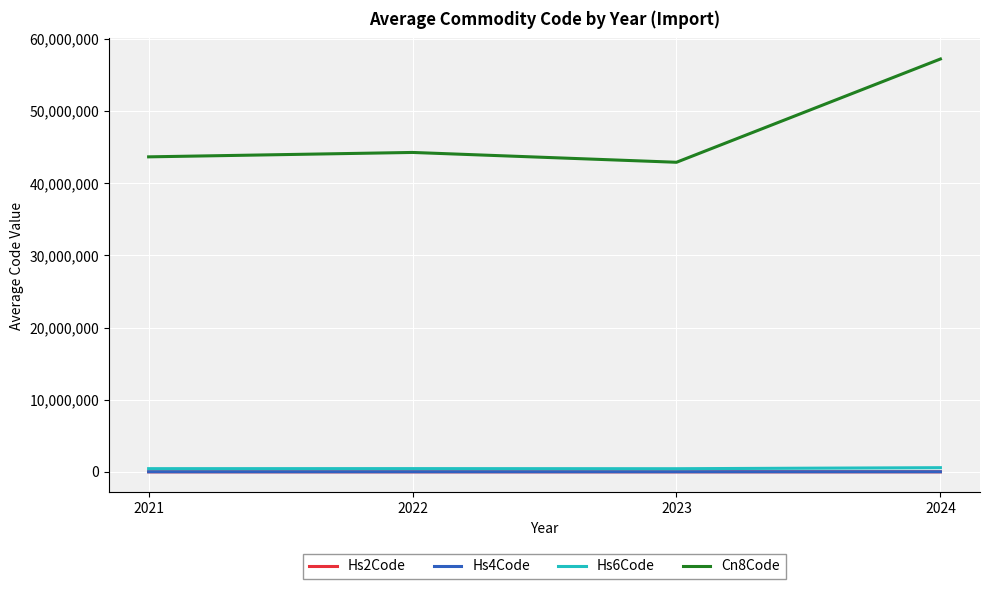

True or false: Cn8Code and Hs6Code intersect in this chart.

False